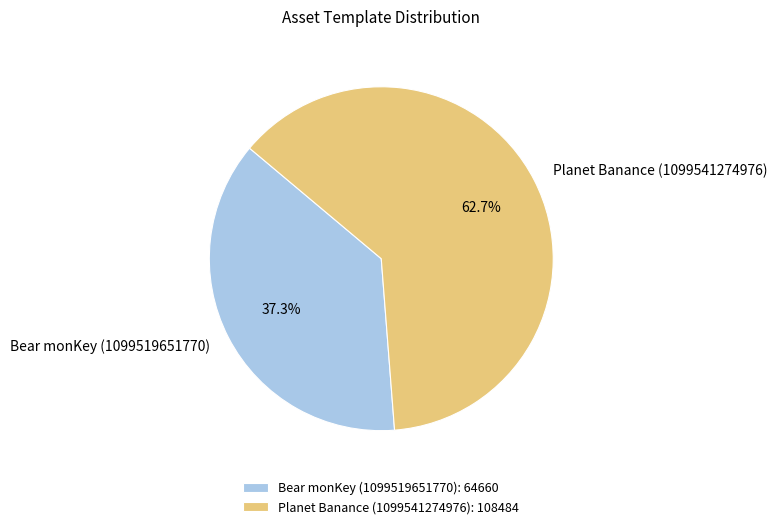

Rank the categories by value from highest to lowest.

Planet Banance (1099541274976), Bear monKey (1099519651770)